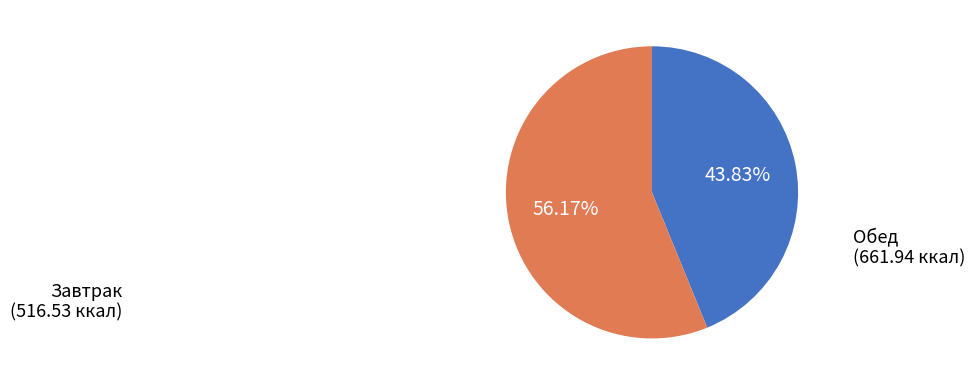

To the nearest percent, what is the combined percentage of Обед and Завтрак?

100%